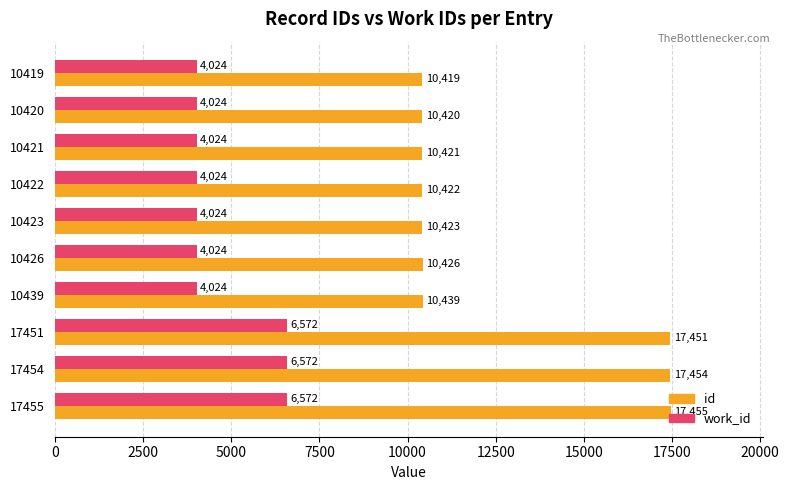

What is the minimum value for work_id?

4024